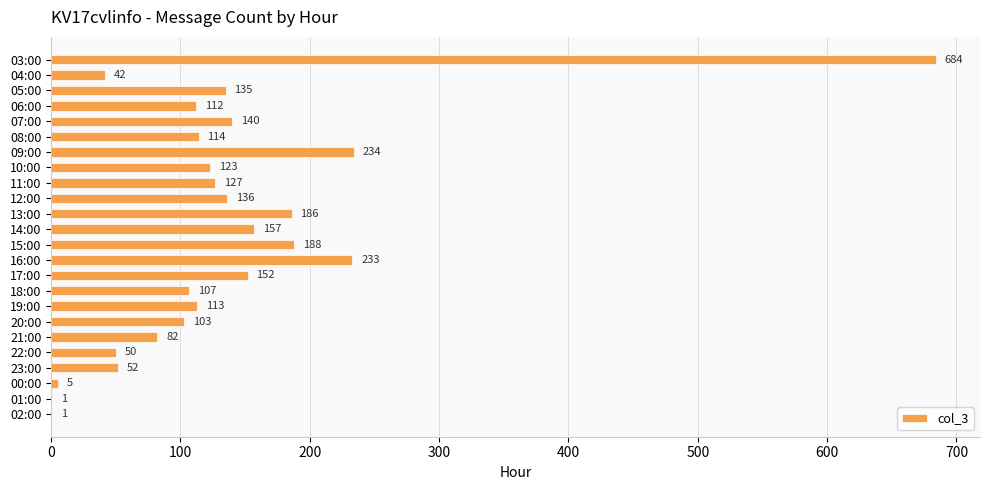

Which category has the highest value across all series?

03:00